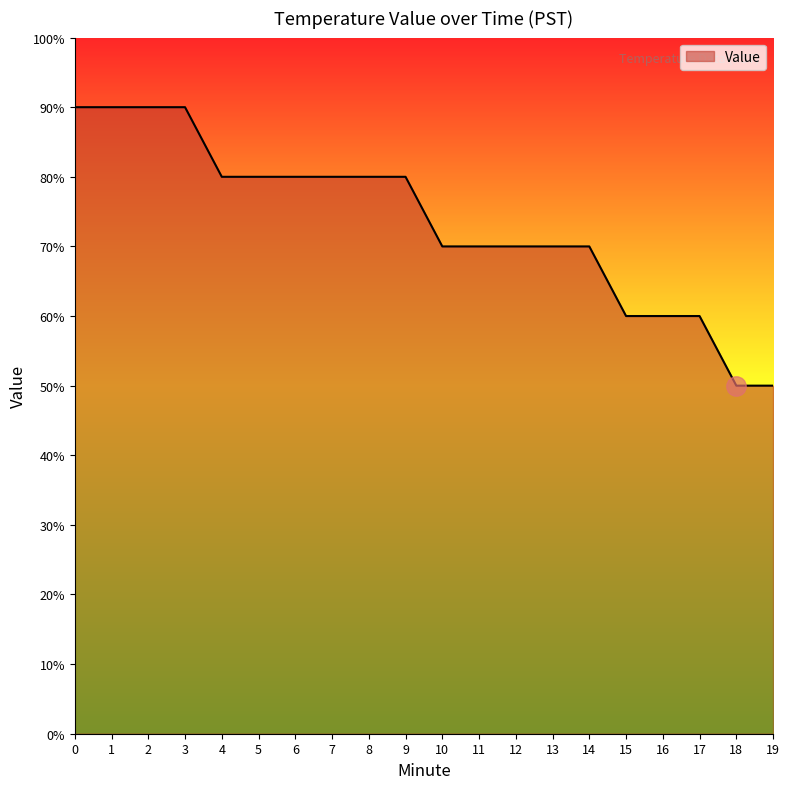

At which label is the value closest to 0?

18